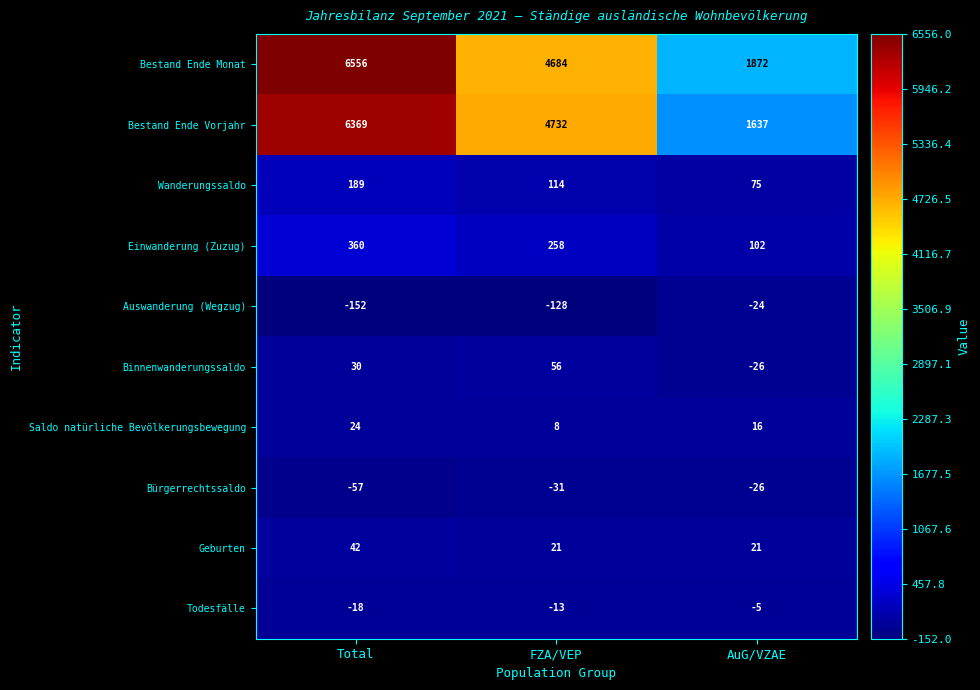

What is the difference between the maximum and minimum values in the Todesfälle series?

13